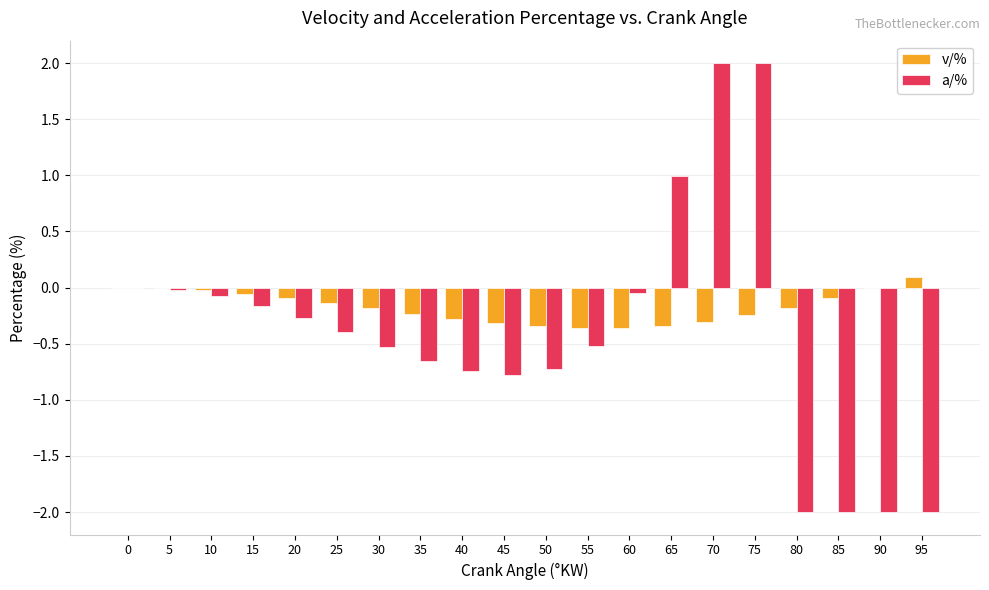

What is the highest value of the v/% series?

0.1